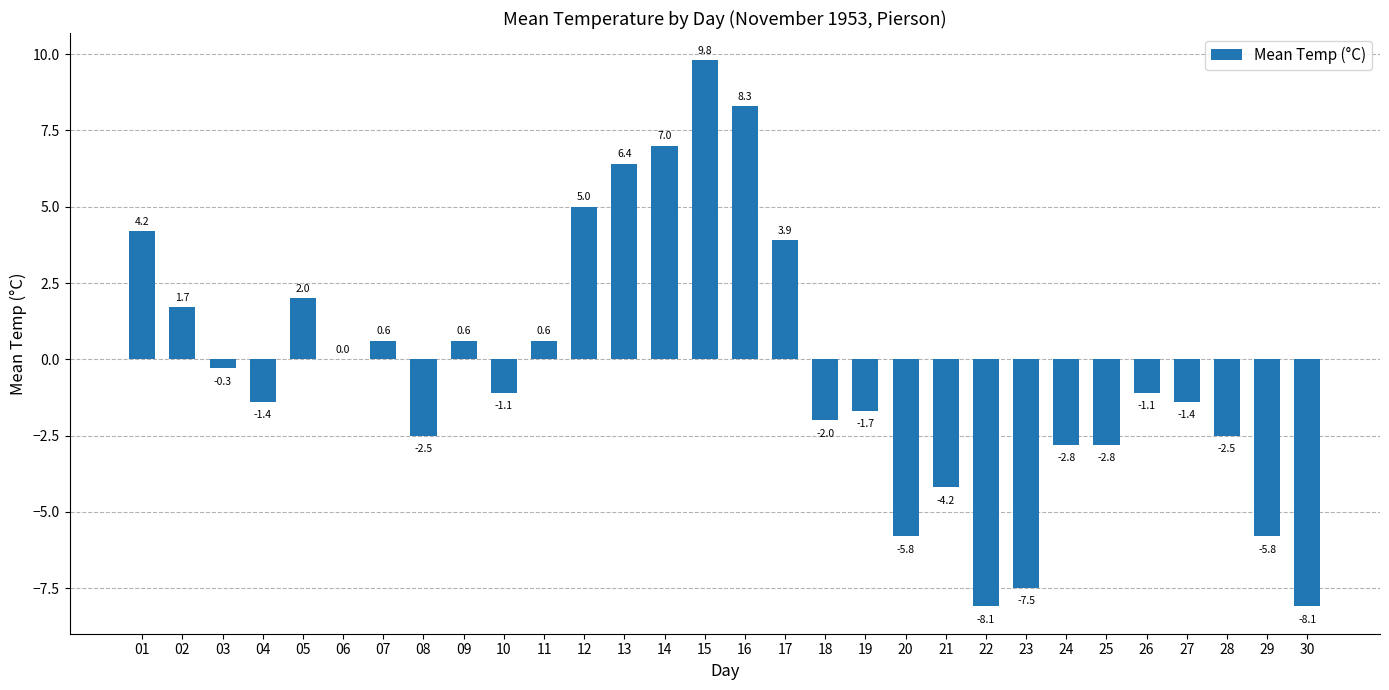

How many data points does each series have?

30